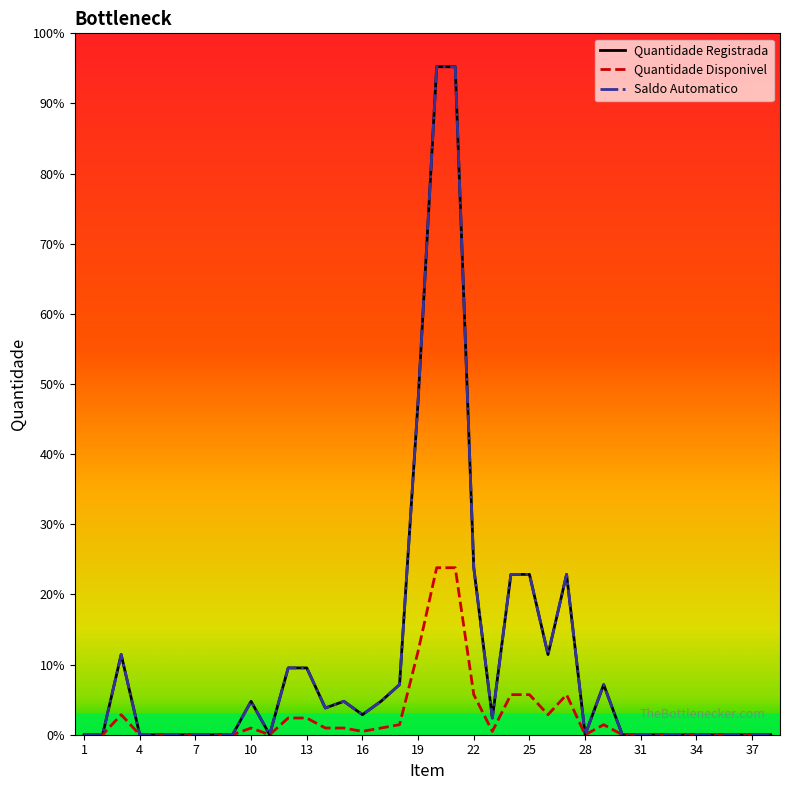

Does the chart display data point markers on the line(s)?

No